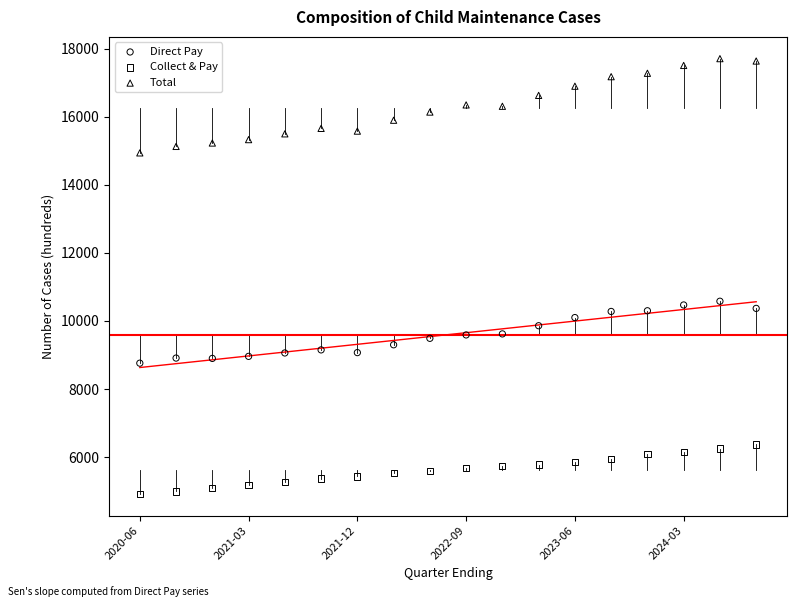

Across all data points, what is the range of Y values (max minus min)?

12790